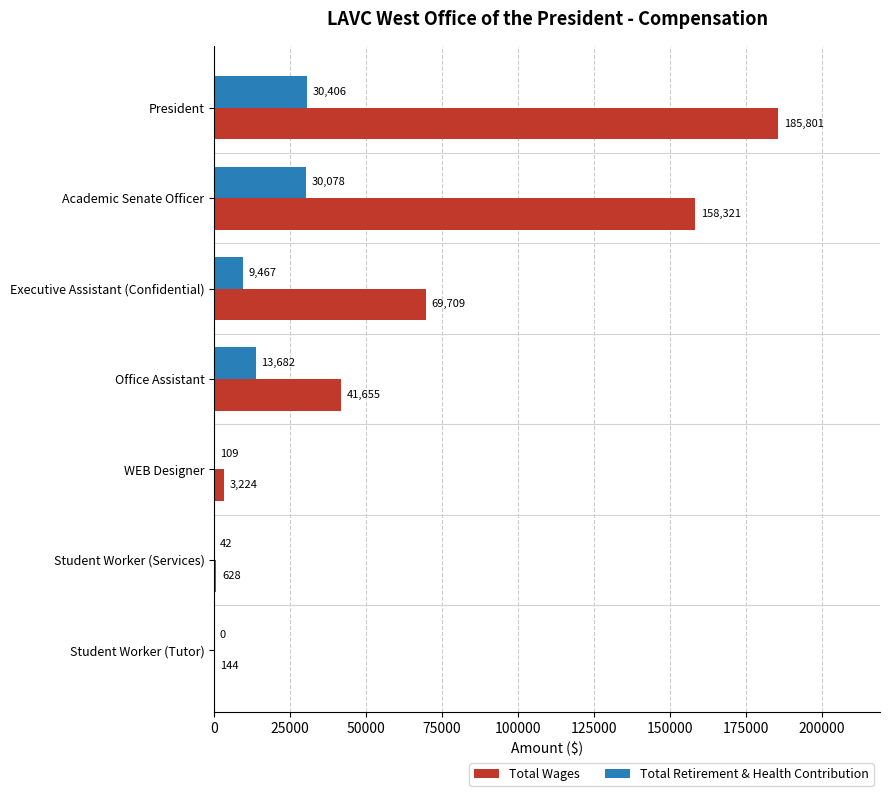

What is the maximum value for Total Retirement & Health Contribution?

30406